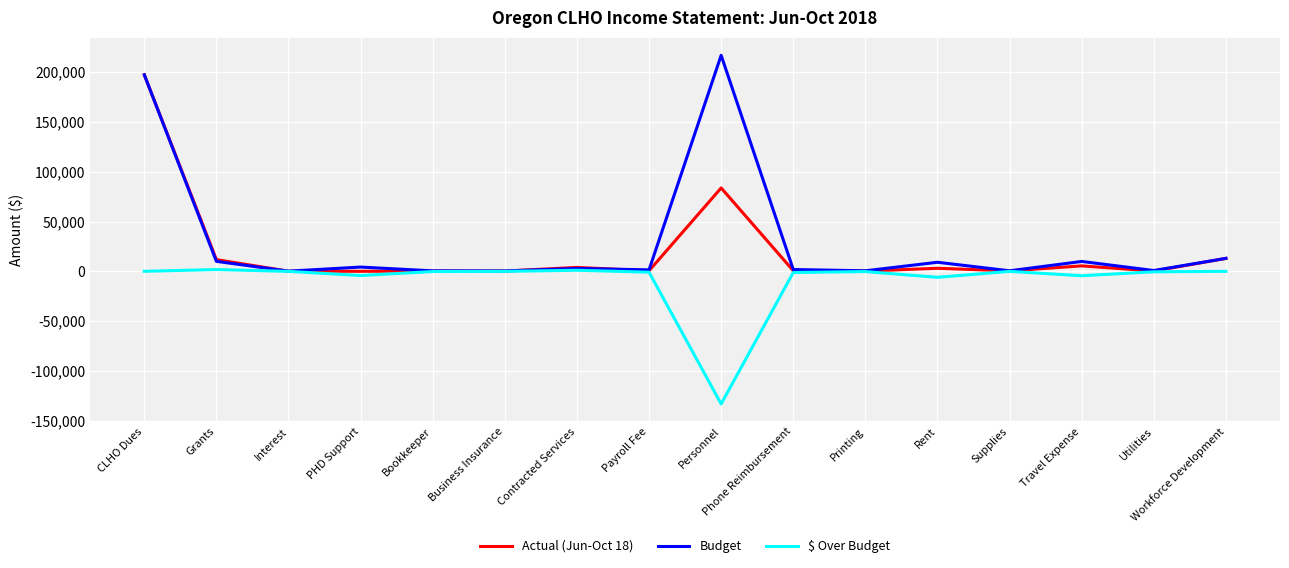

What is the difference between the maximum and minimum values in the Actual (Jun-Oct 18) series?

197420